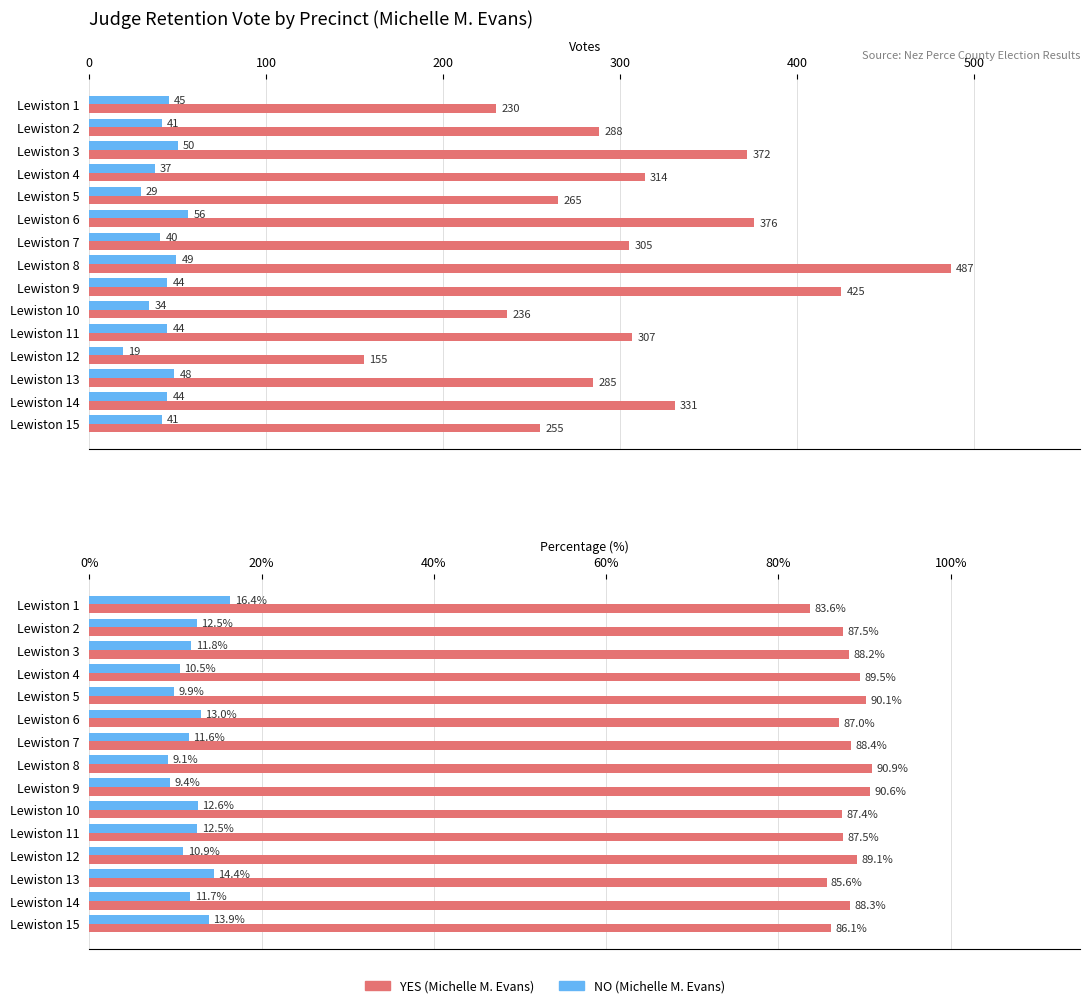

What is the average value of the YES (Michelle M. Evans) series?

88.0